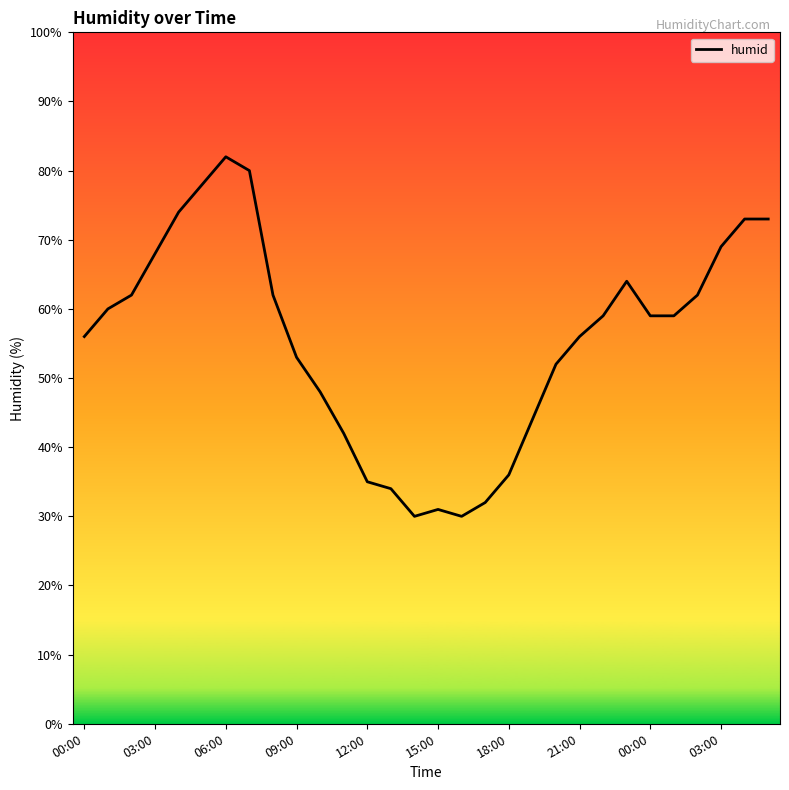

Is this an area chart (filled region under the line)?

No